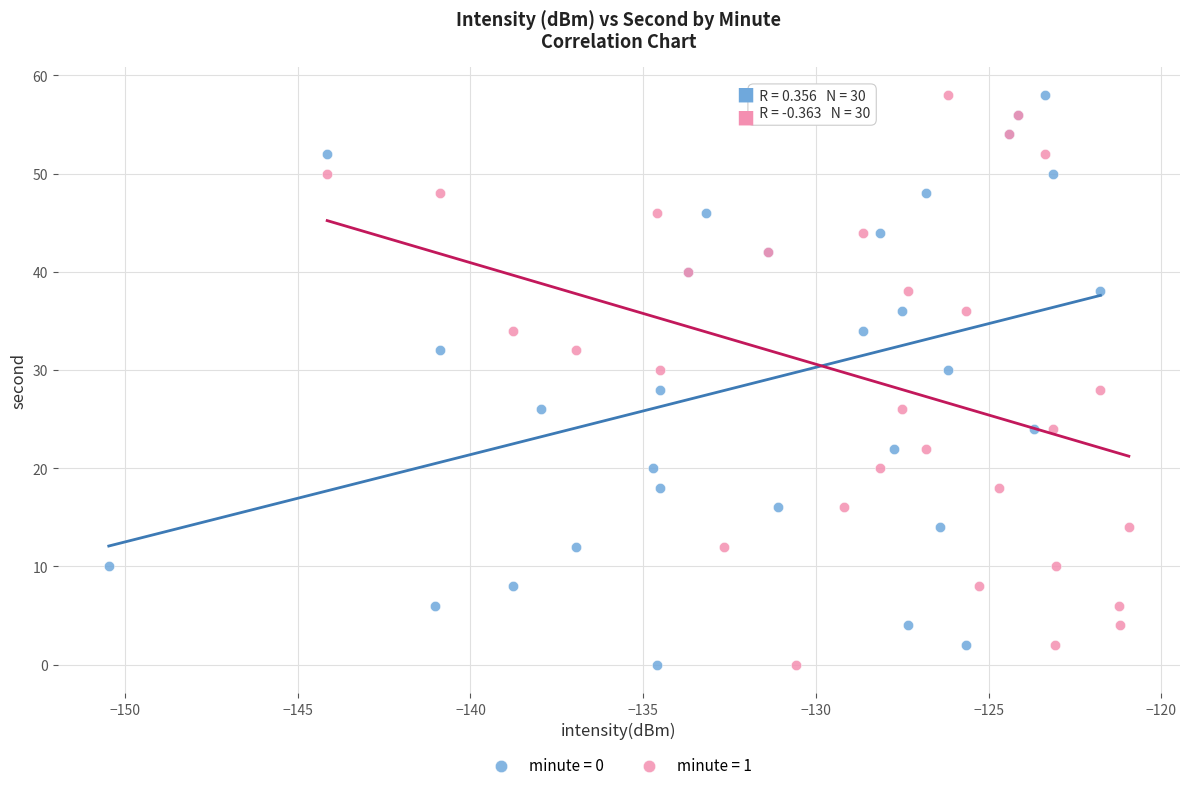

What are all the series names shown in the legend?

minute = 0, minute = 1